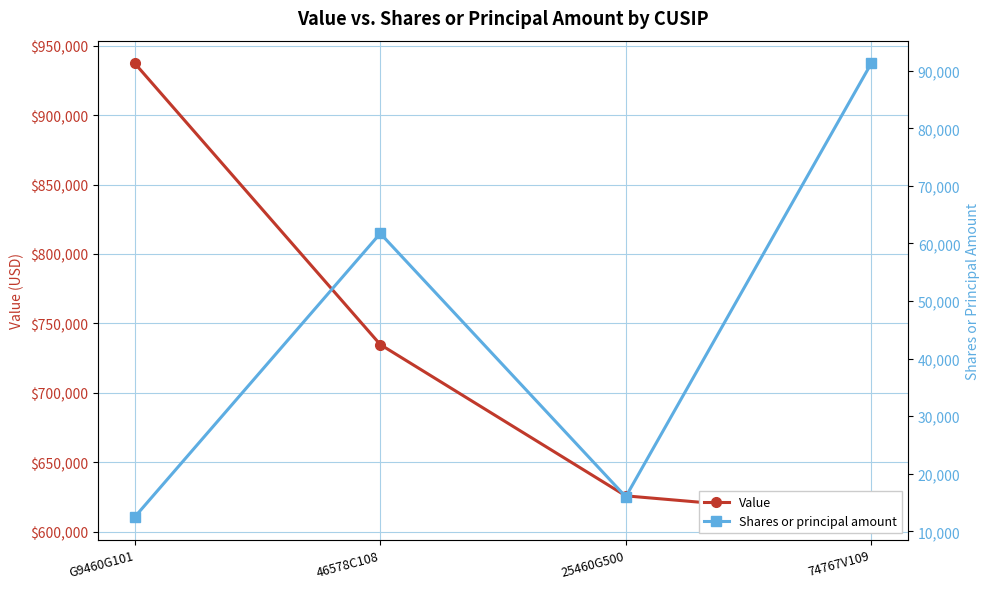

What is the difference between the highest and lowest values at G9460G101?

924750